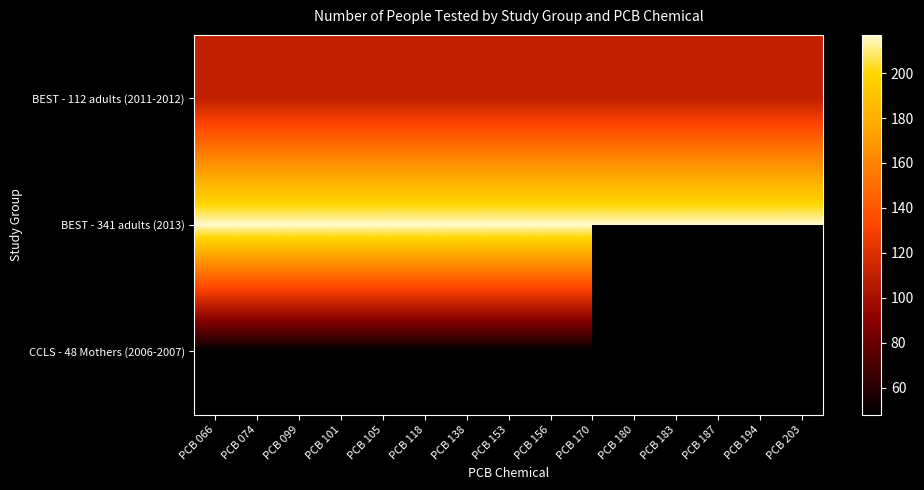

At which category does the chart reach its peak across all series?

PCB 066